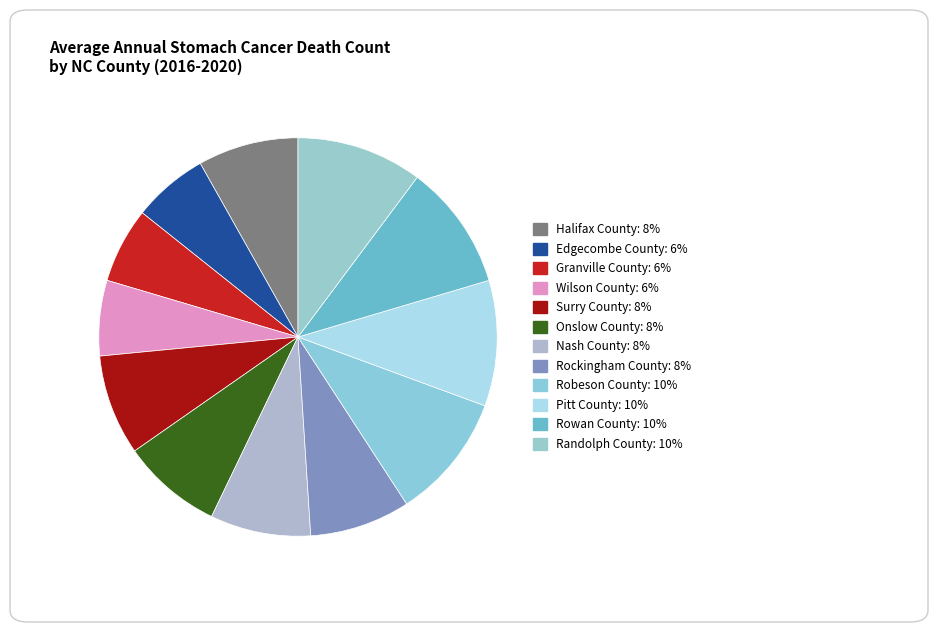

Rank the categories by value from lowest to highest.

Edgecombe County, Granville County, Wilson County, Halifax County, Surry County, Onslow County, Nash County, Rockingham County, Robeson County, Pitt County, Rowan County, Randolph County